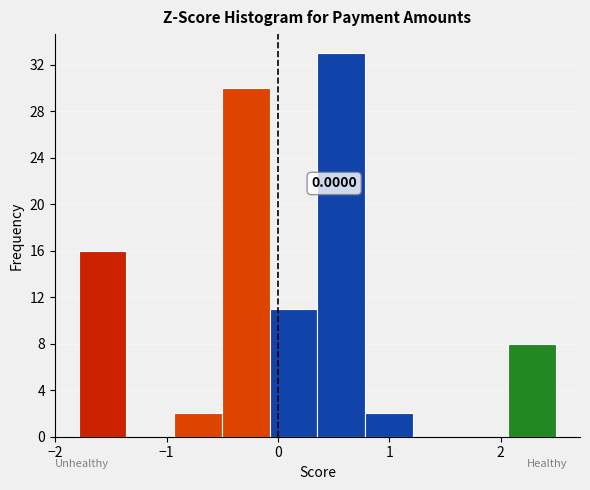

Which range on the x-axis has the tallest bar?

0.4 to 0.8